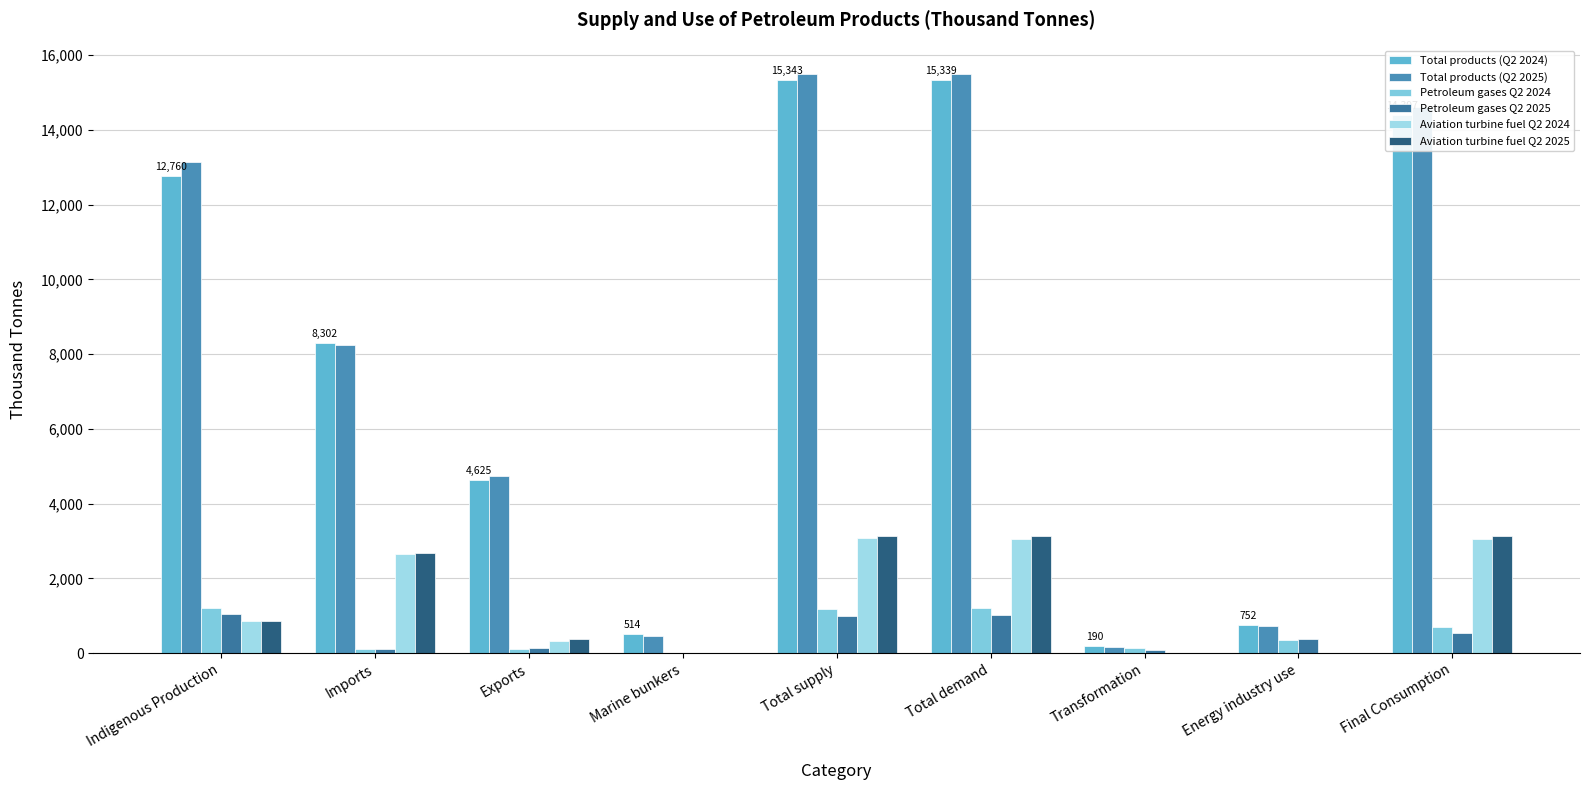

Reading left to right, what are all the values shown in this chart?

Total products (Q2 2024): Indigenous Production=12760.5	Imports=8301.8	Exports=4624.6	Marine bunkers=514.4	Total supply=15343.1	Total demand=15338.8	Transformation=189.9	Energy industry use=751.7	Final Consumption=14397.3
Total products (Q2 2025): Indigenous Production=13151.4	Imports=8235.3	Exports=4734.7	Marine bunkers=448.8	Total supply=15484.2	Total demand=15488.2	Transformation=154.4	Energy industry use=725.3	Final Consumption=14608.5
Petroleum gases Q2 2024: Indigenous Production=1212.4	Imports=122.5	Exports=115.7	Marine bunkers=0.0	Total supply=1189.5	Total demand=1194.7	Transformation=137.7	Energy industry use=355.9	Final Consumption=701.2
Petroleum gases Q2 2025: Indigenous Production=1053.3	Imports=111.6	Exports=135.2	Marine bunkers=0.0	Total supply=1003.8	Total demand=1007.5	Transformation=89.5	Energy industry use=384.4	Final Consumption=533.7
Aviation turbine fuel Q2 2024: Indigenous Production=857.4	Imports=2649.5	Exports=325.1	Marine bunkers=0.0	Total supply=3075.2	Total demand=3066.6	Transformation=0.0	Energy industry use=0.0	Final Consumption=3066.6
Aviation turbine fuel Q2 2025: Indigenous Production=868.2	Imports=2672.3	Exports=379.6	Marine bunkers=0.0	Total supply=3128.6	Total demand=3131.8	Transformation=0.0	Energy industry use=0.0	Final Consumption=3131.8